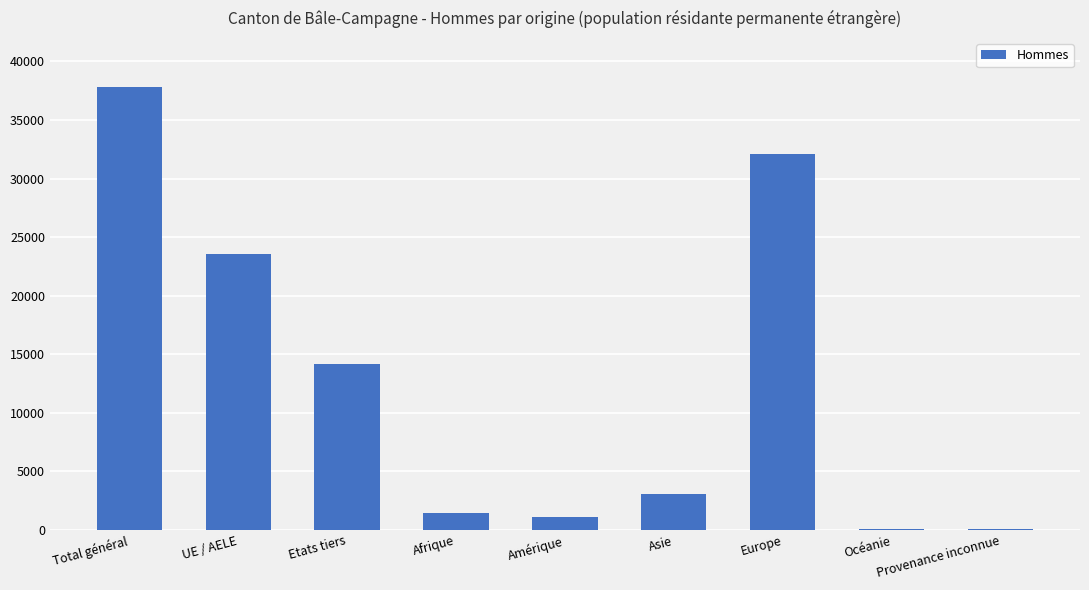

What is the average value?

12590